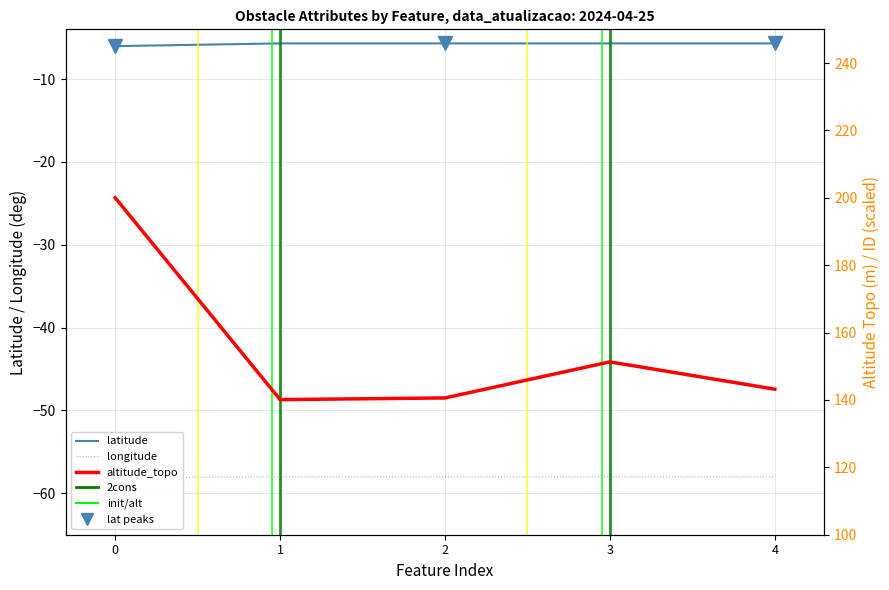

How many interior local peaks does the latitude series have?

2